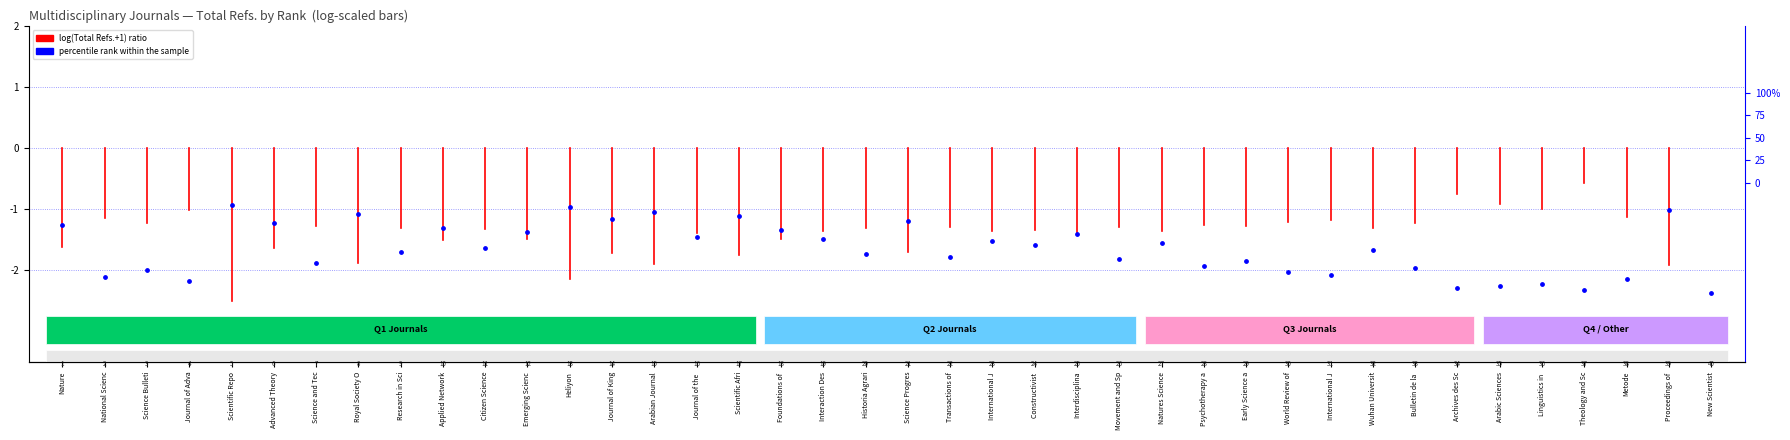

How many values exceed -1?

10